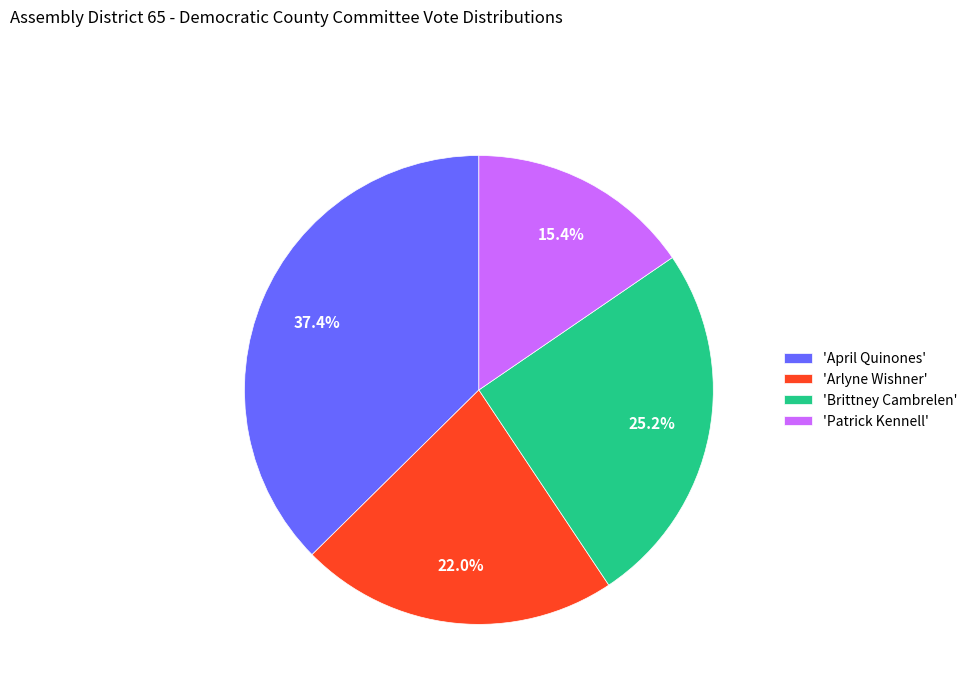

How many slices are in this pie chart?

4